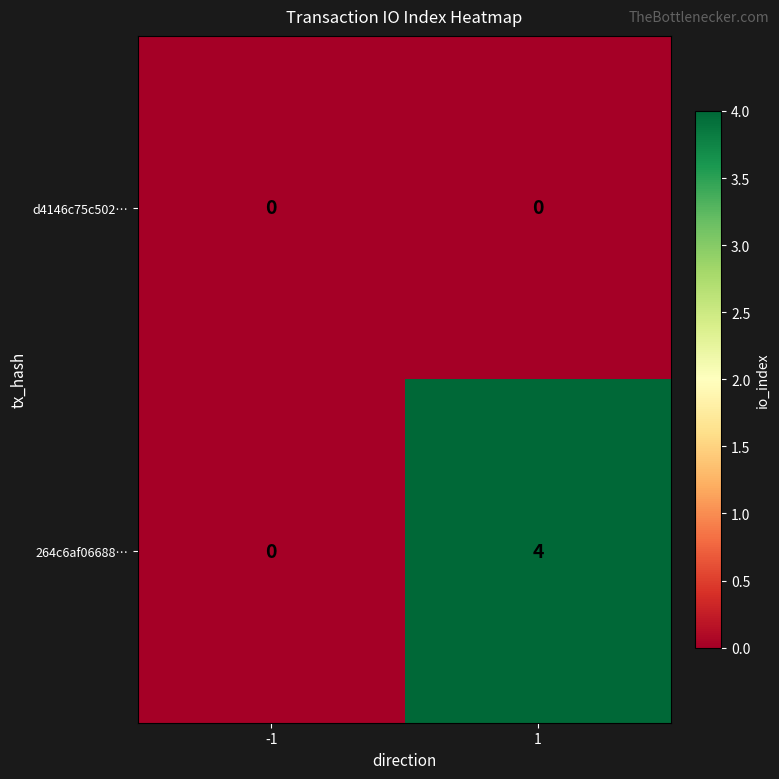

Is it true that 264c6af06688… equals -2 at -1?

False